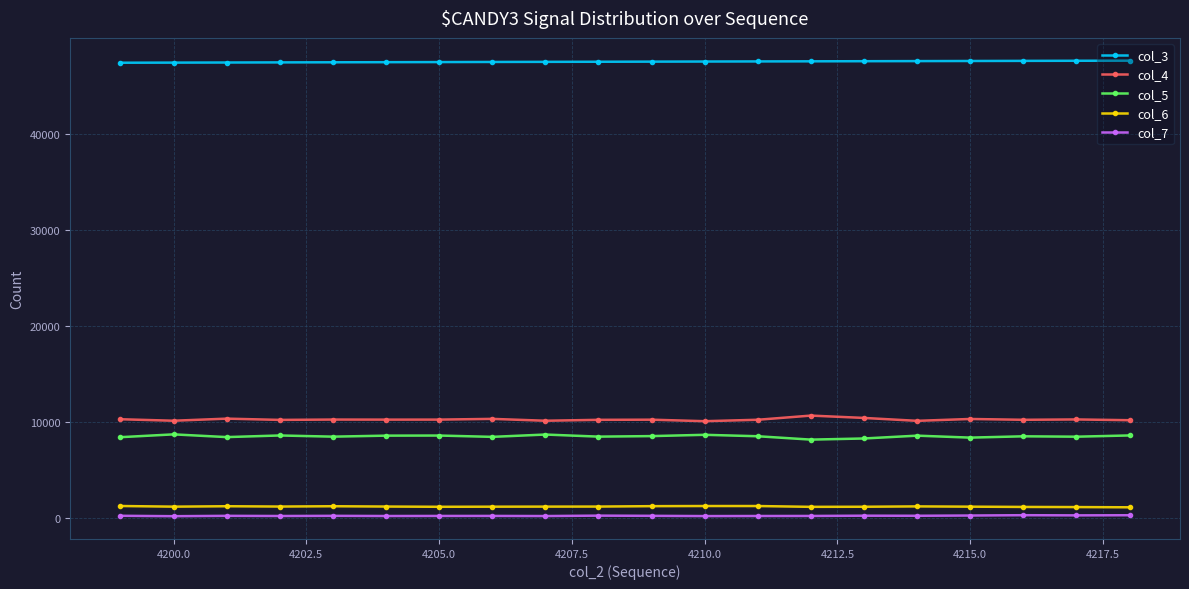

What is the minimum value for col_4?

10075